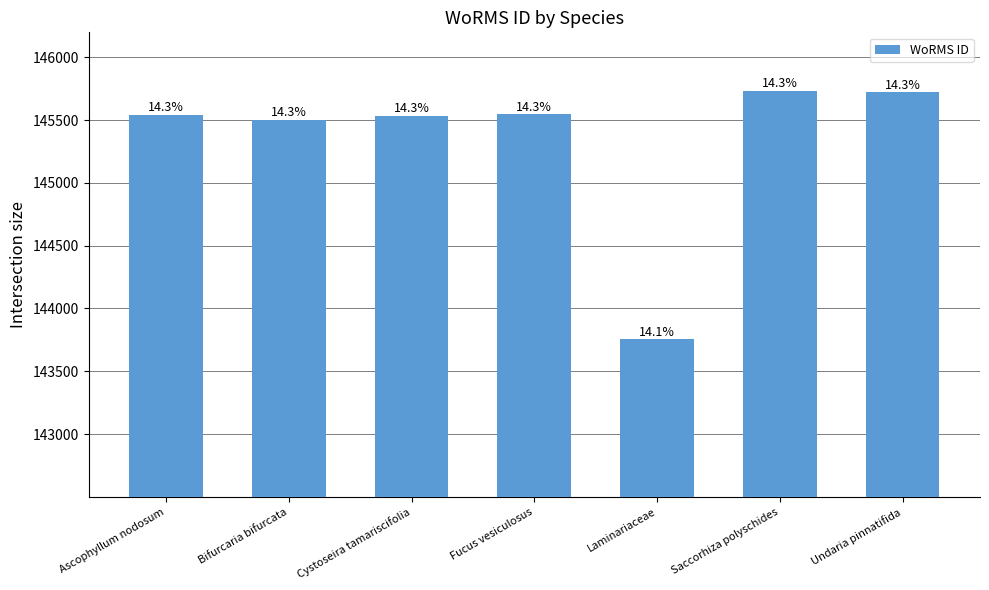

How many bars are there in total?

7